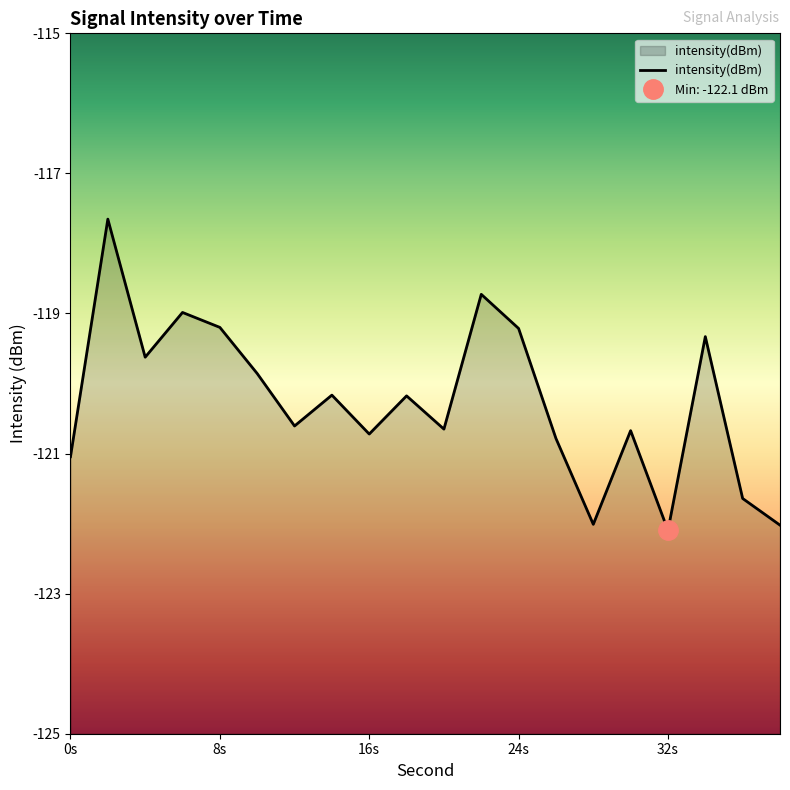

The intensity(dBm) series shows -51.7 at 24s. True or false?

False